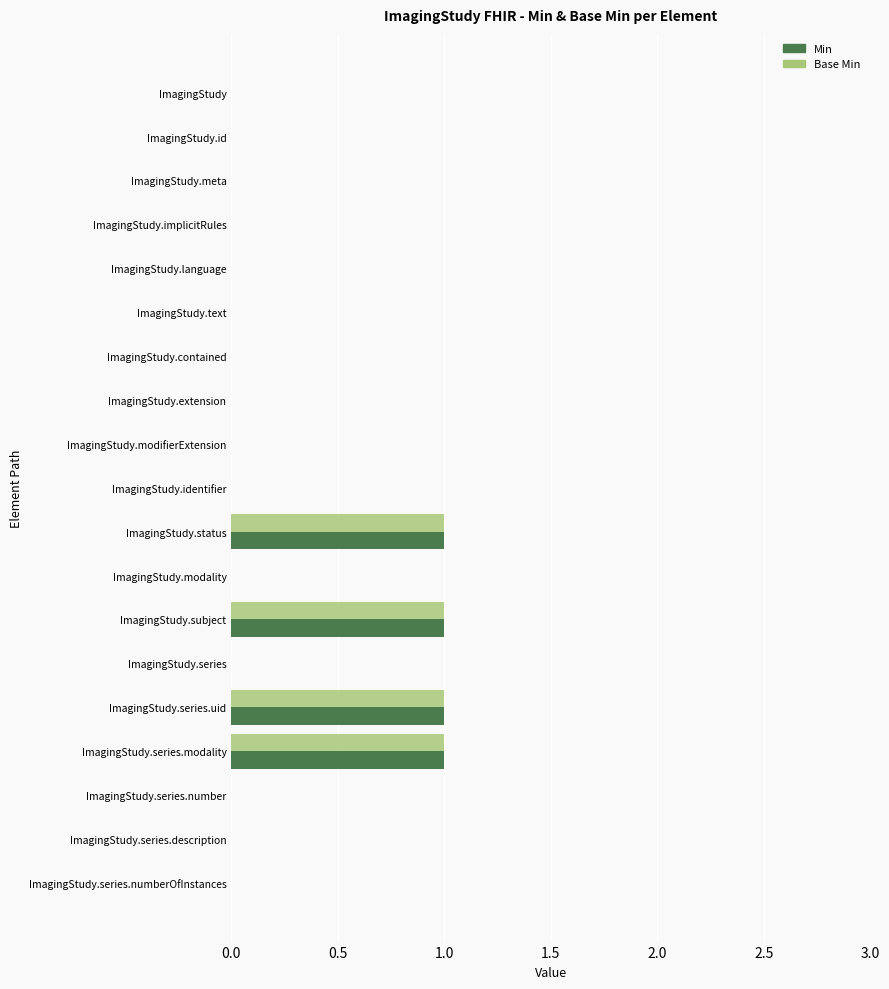

How many series are shown in this chart?

2